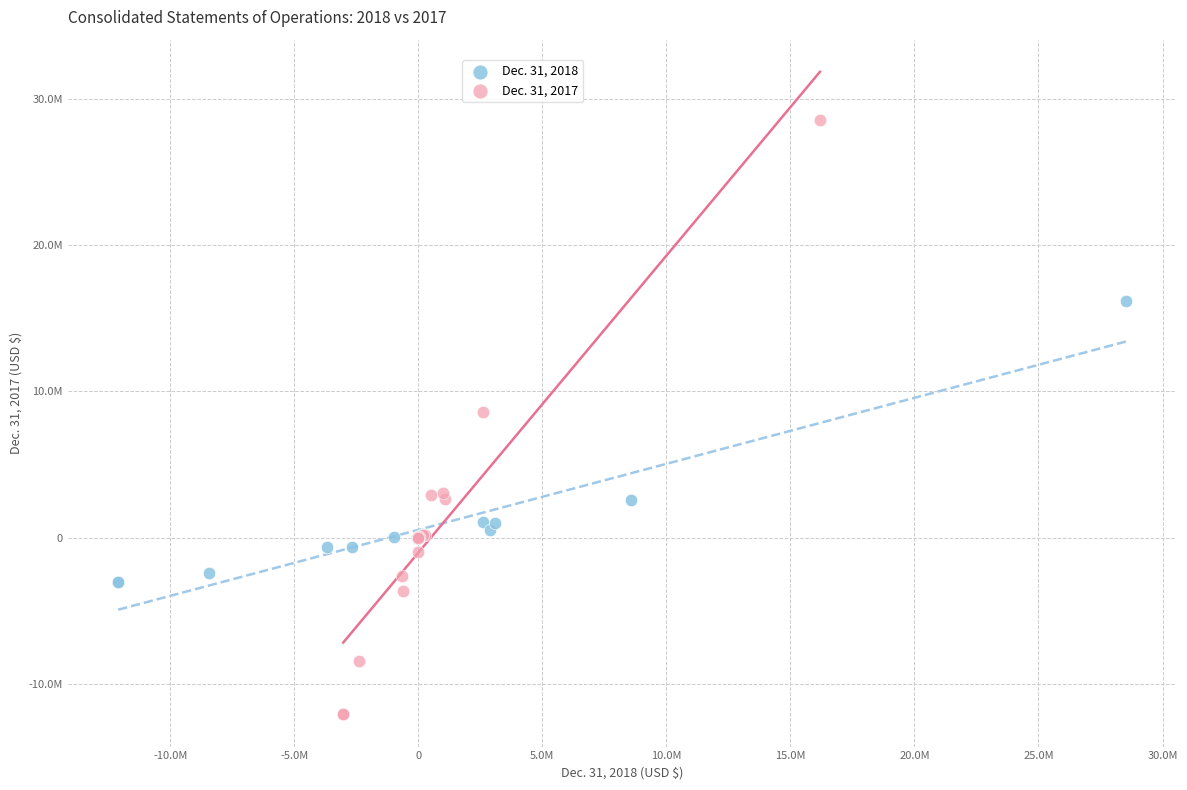

What are all the series names shown in the legend?

Dec. 31, 2018, Dec. 31, 2017